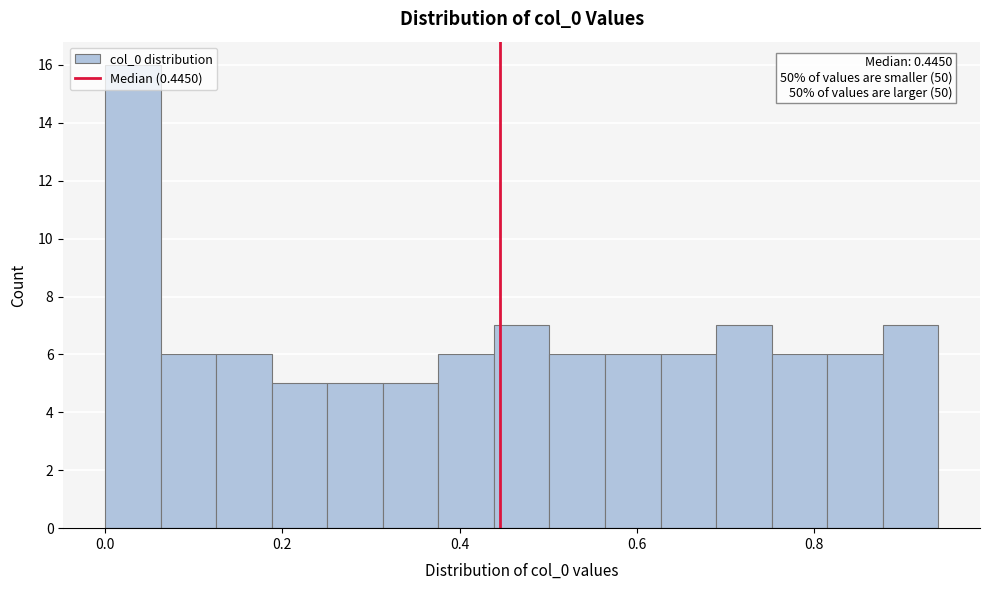

Around what value on the x-axis is the tallest bar? Give the approximate position of its centre, as read against the axis.

0.04